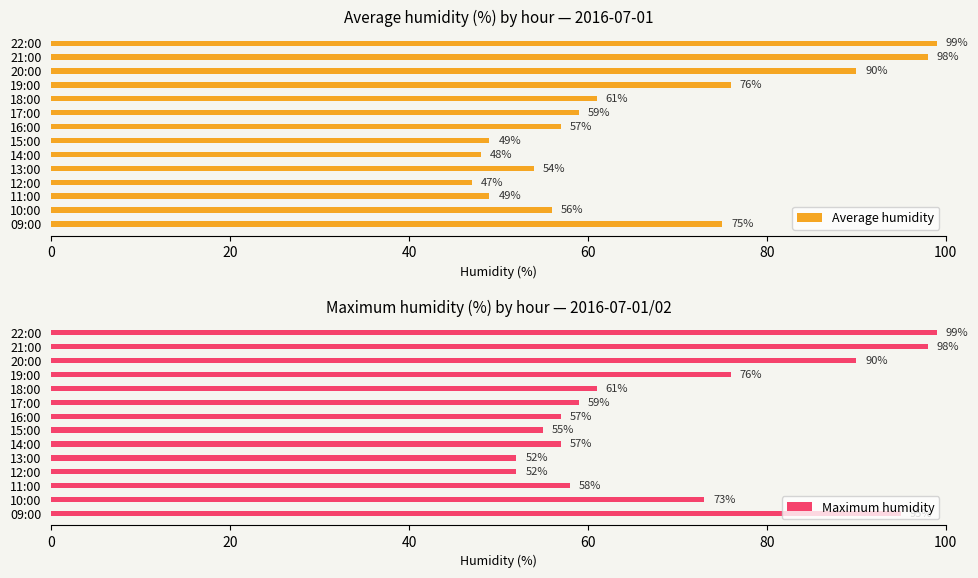

Which series has the largest total across all categories?

Maximum humidity